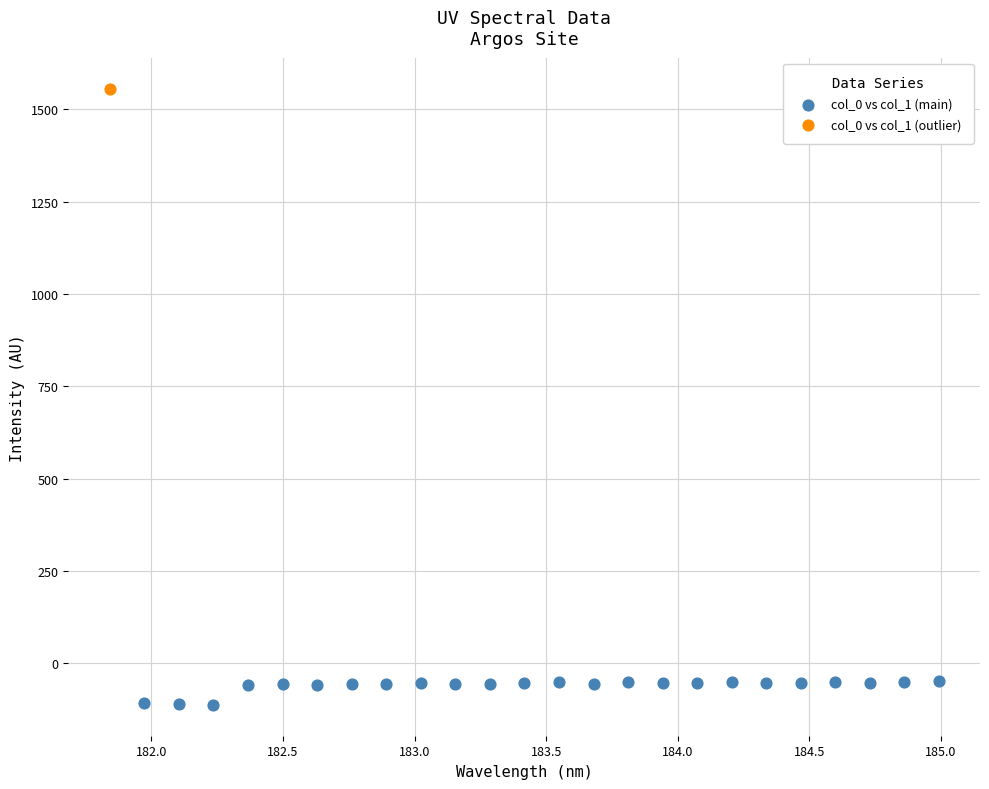

What are all the series names shown in the legend?

col_0 vs col_1 (main), col_0 vs col_1 (outlier)